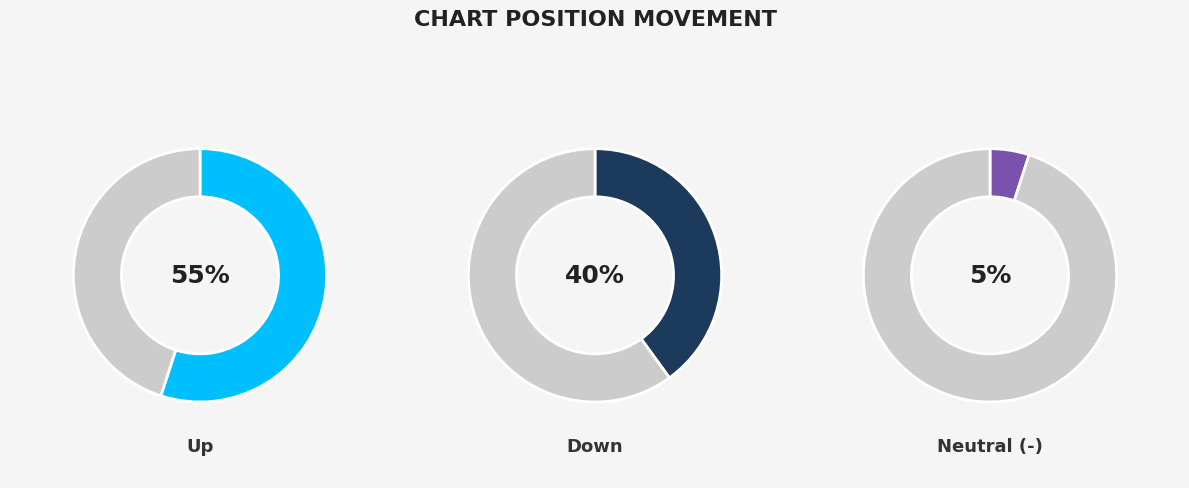

What is the change in value from up to down?

-15